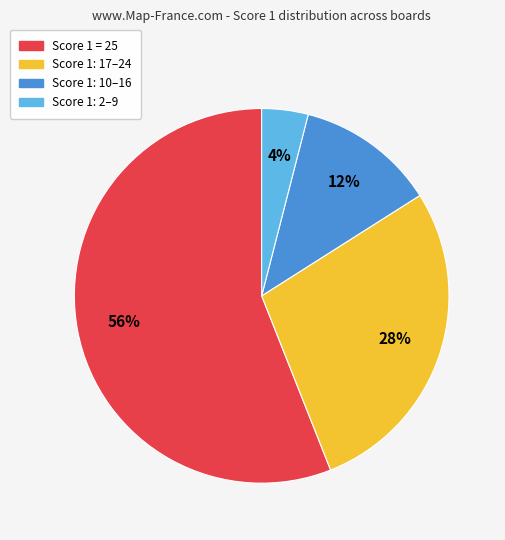

Does any single category account for the majority?

Yes